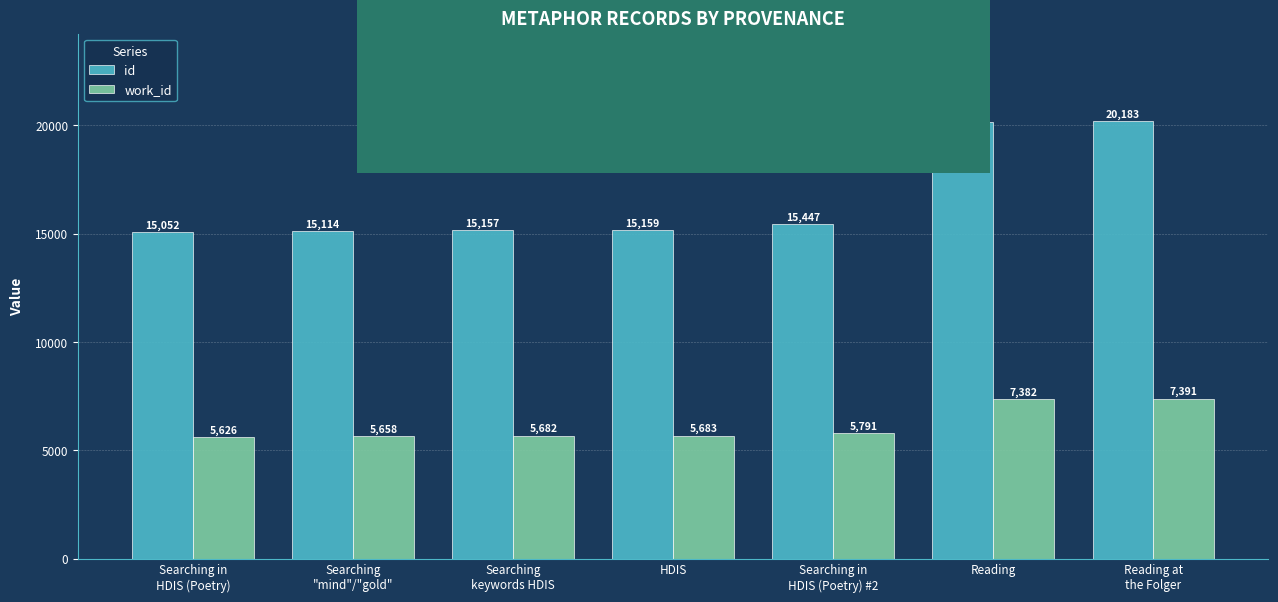

What is the difference between the maximum and minimum values in the id series?

5131